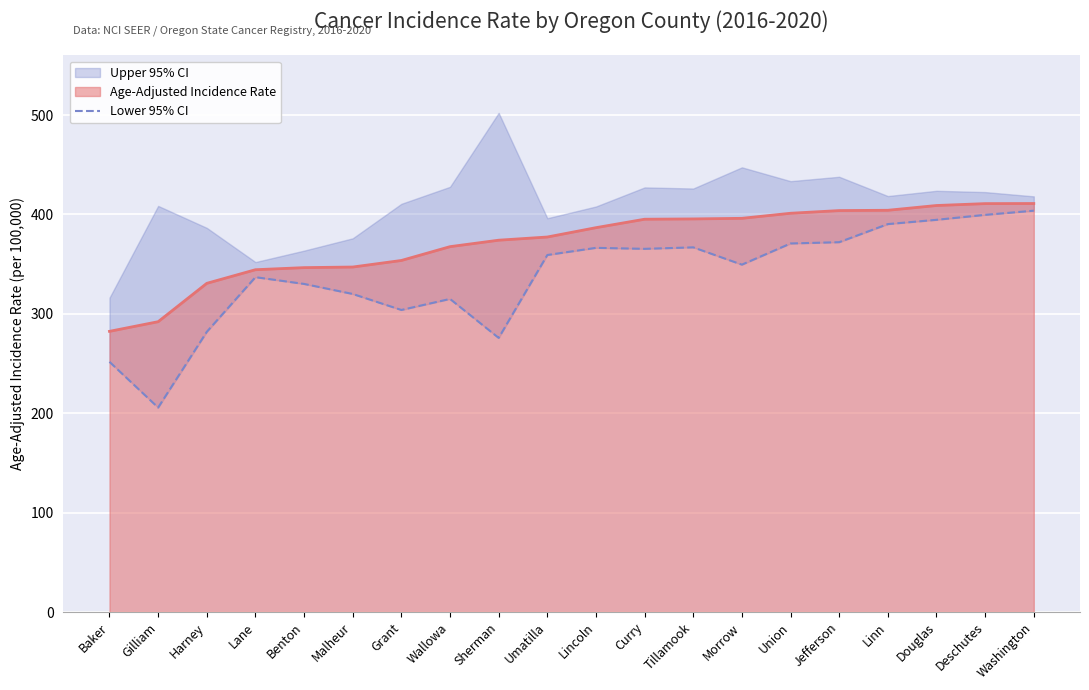

What is the change in value from Sherman to Tillamook?

+91.1